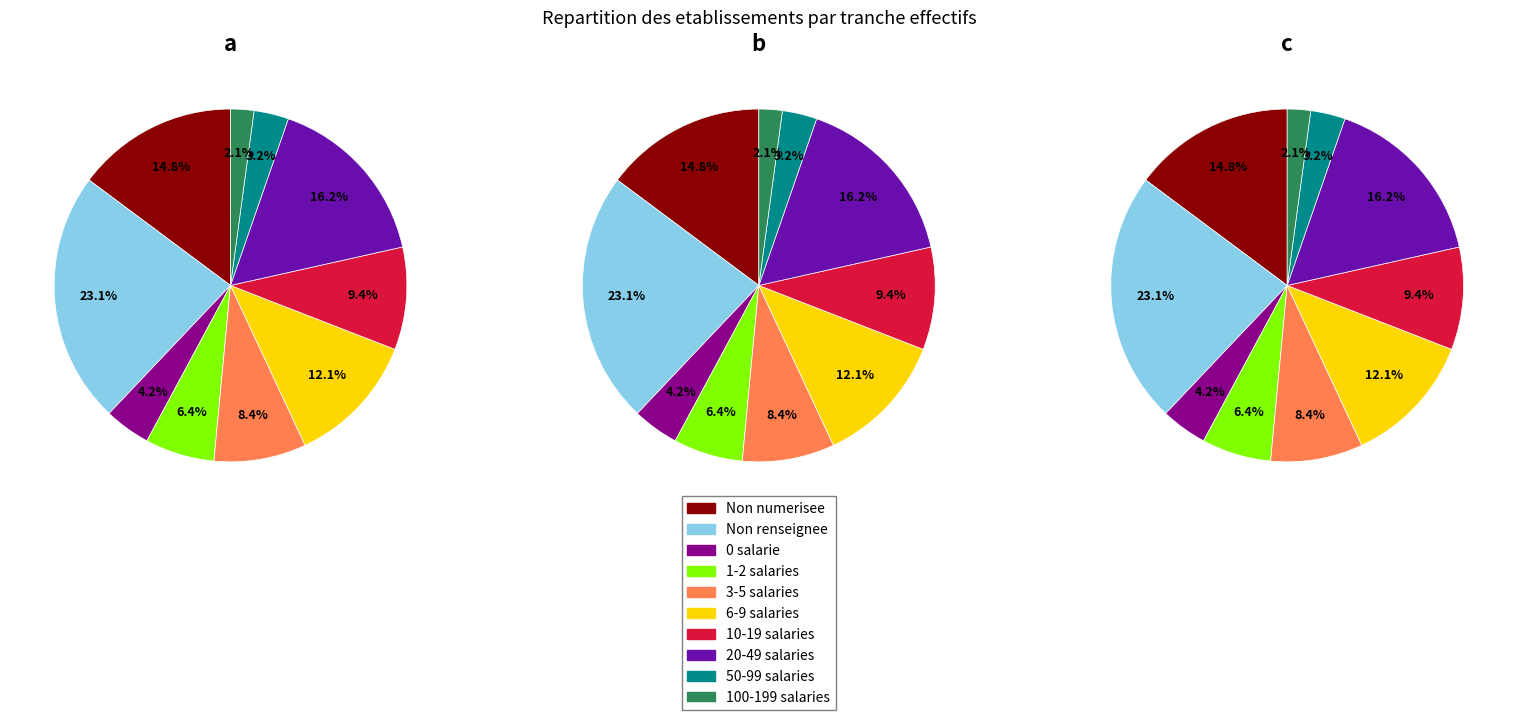

To the nearest percent, what is the difference between the largest and smallest slice percentages?

21%